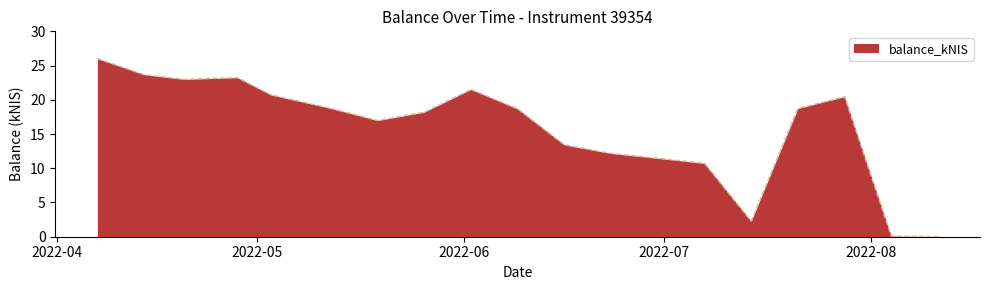

What is the greatest value displayed?

26.0